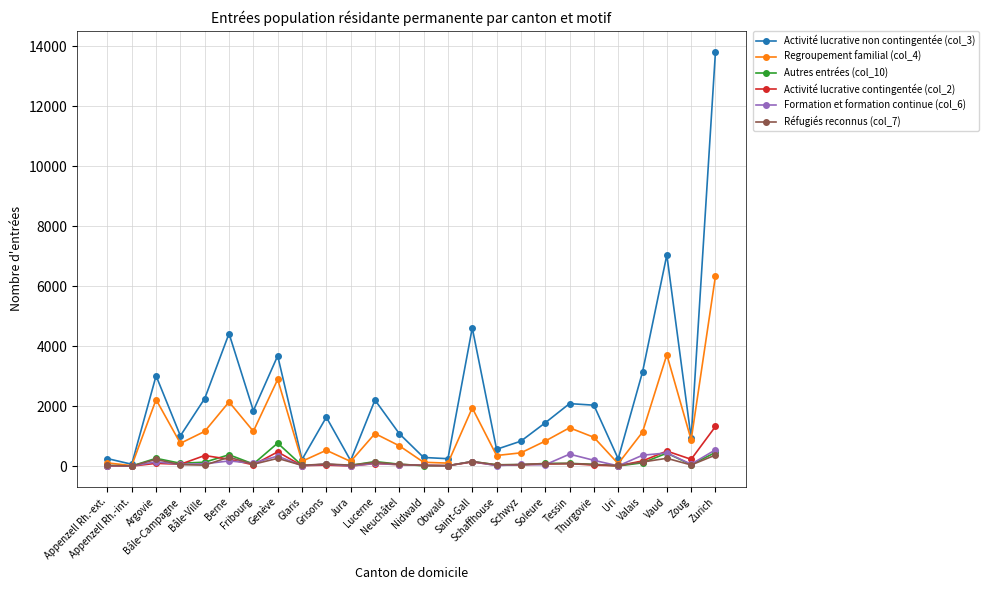

True or false: Activité lucrative contingentée (col_2) has more than 0 points higher than both neighbors.

True